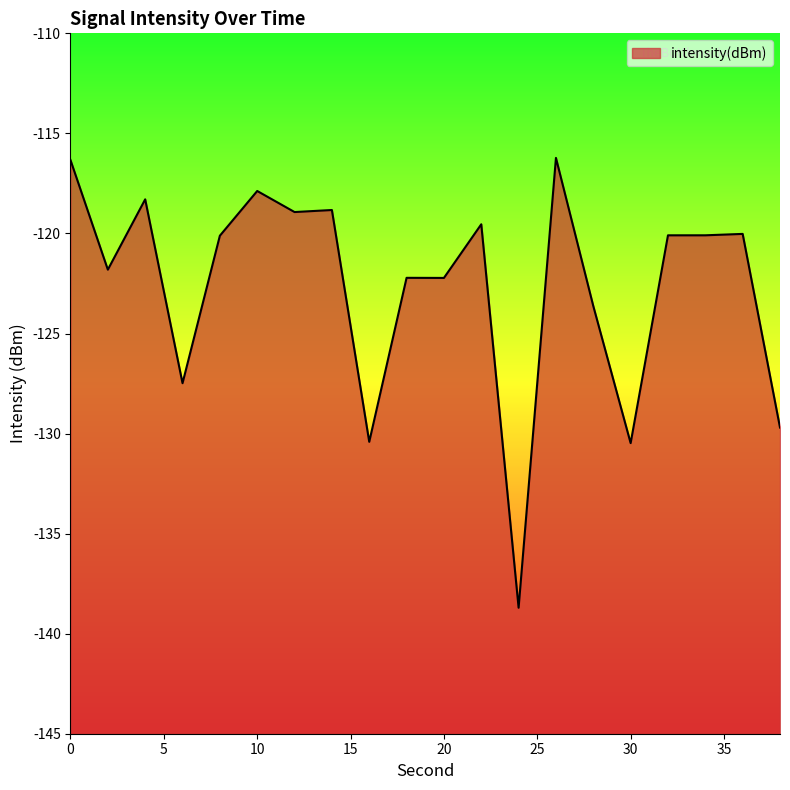

The chart shows a value of -118.3 at 4. True or false?

True